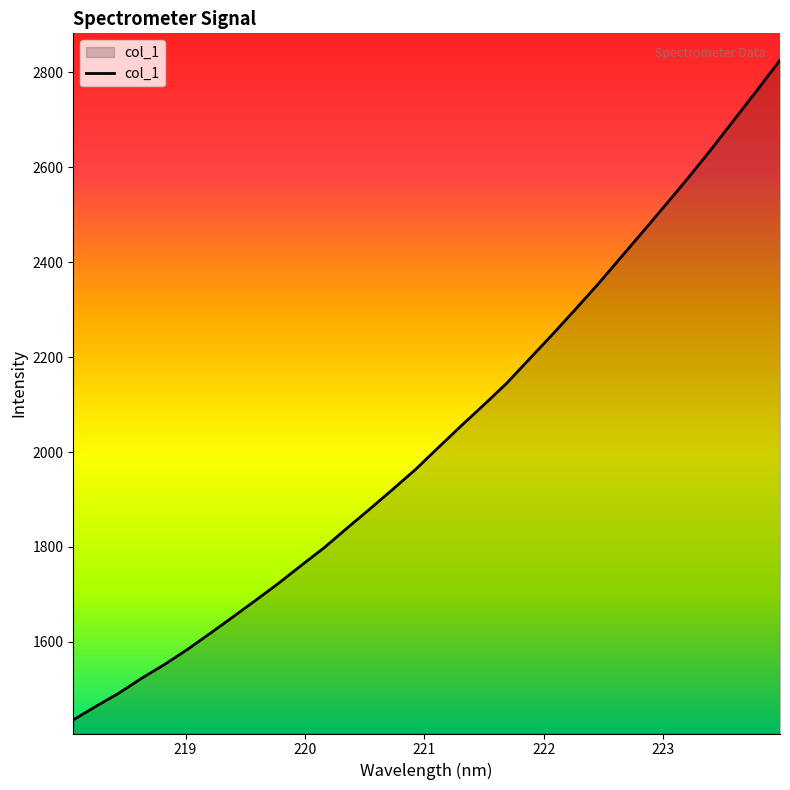

How many lines are shown in the chart?

1